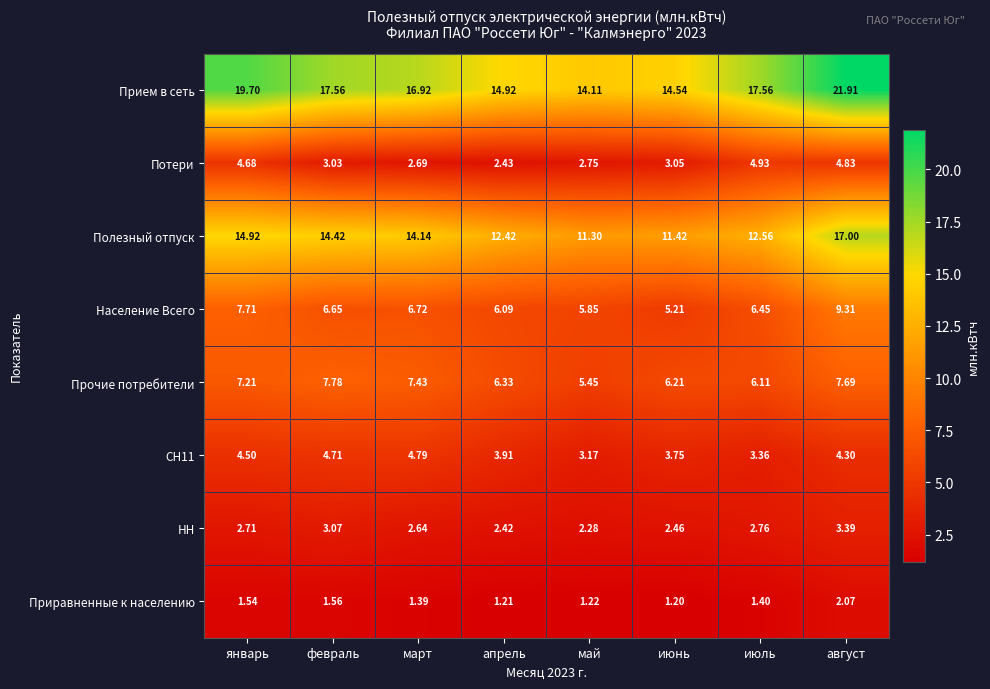

What is the smallest value displayed?

1.2